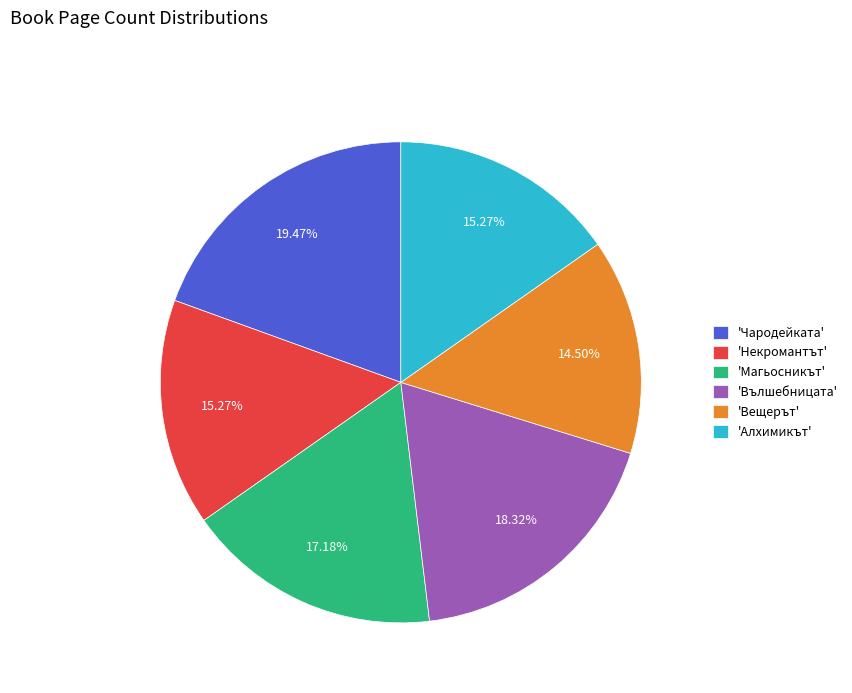

Between 'Некромантът' and 'Чародейката', which is larger?

'Чародейката'